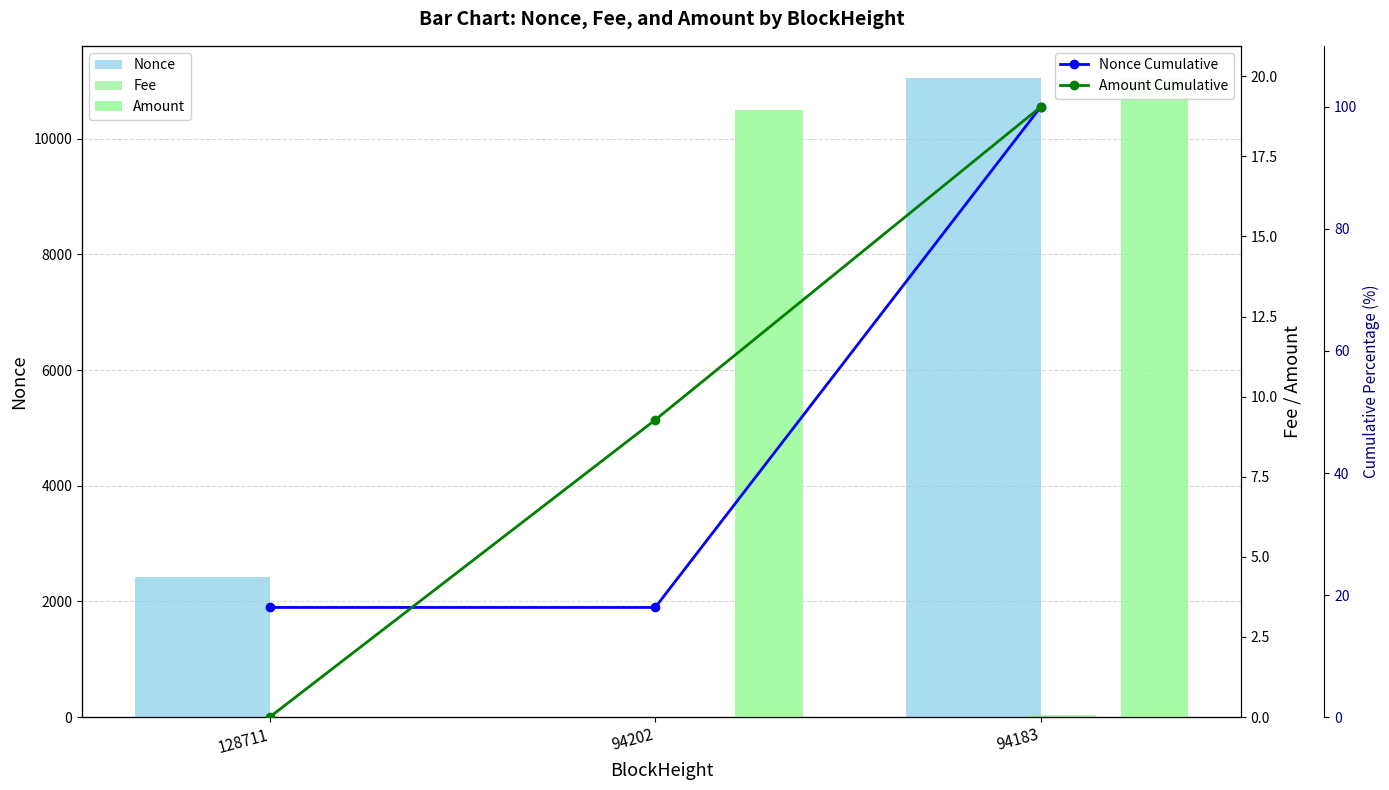

At which label does Amount reach its peak?

94183